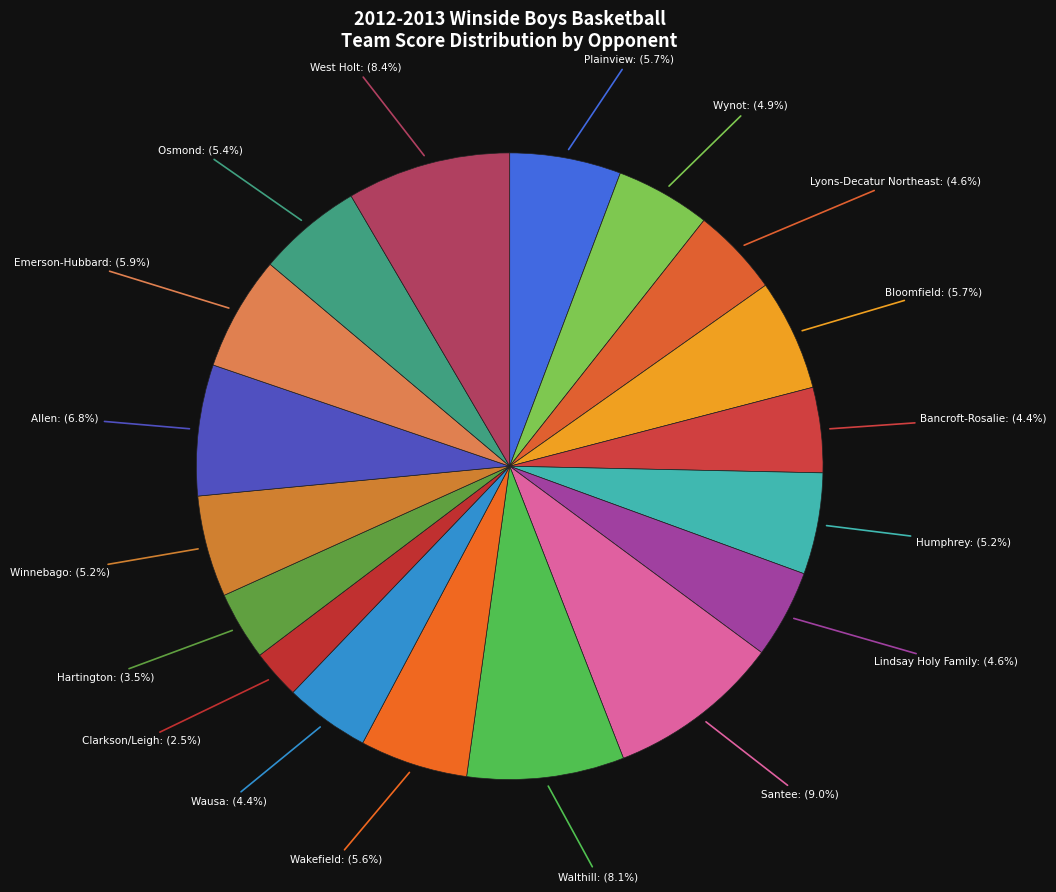

What is the smallest slice in the pie chart?

Clarkson/Leigh